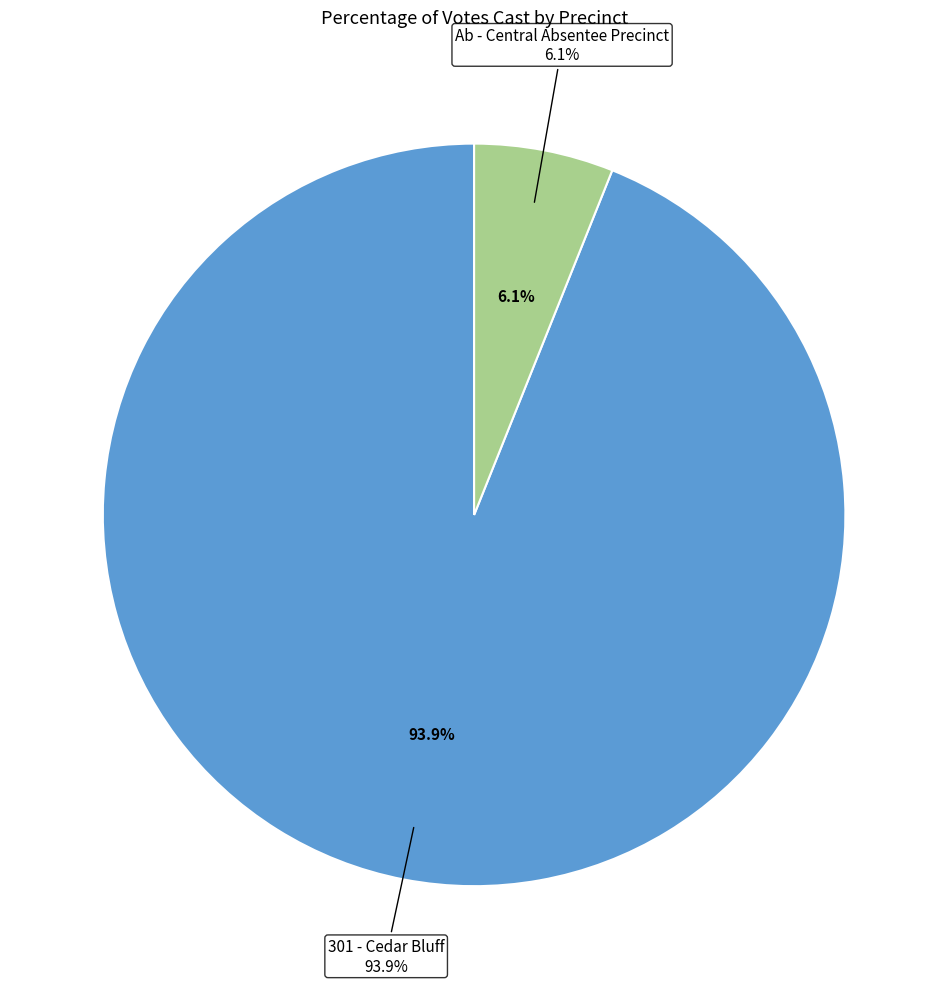

What percentage is the 301 - Cedar Bluff slice, to the nearest percent?

94%